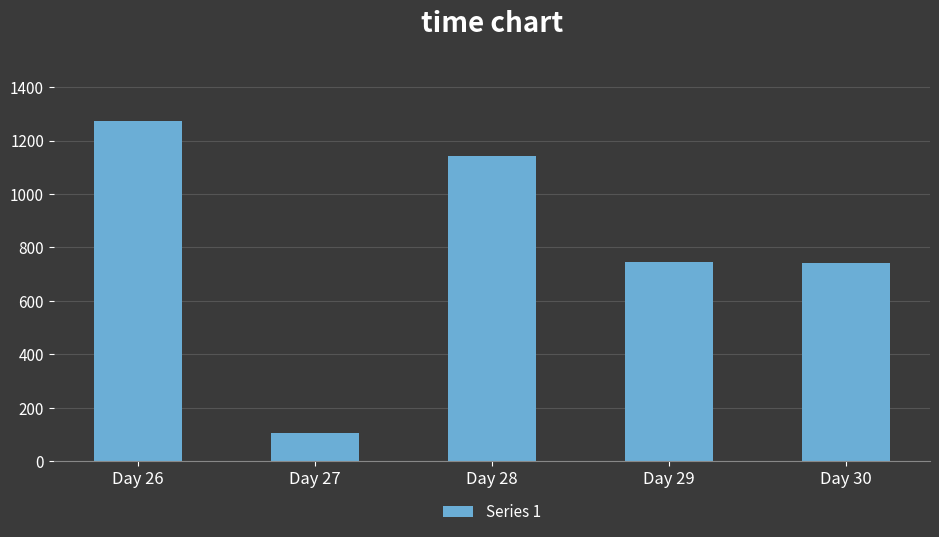

Read the value at Day 28, to the nearest 50.

1150